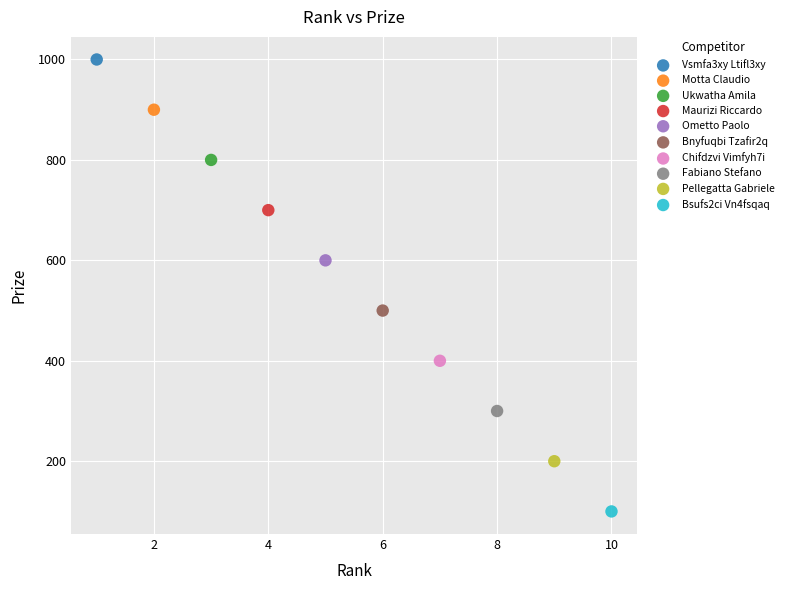

Which series reaches the minimum Y coordinate?

Bsufs2ci Vn4fsqaq